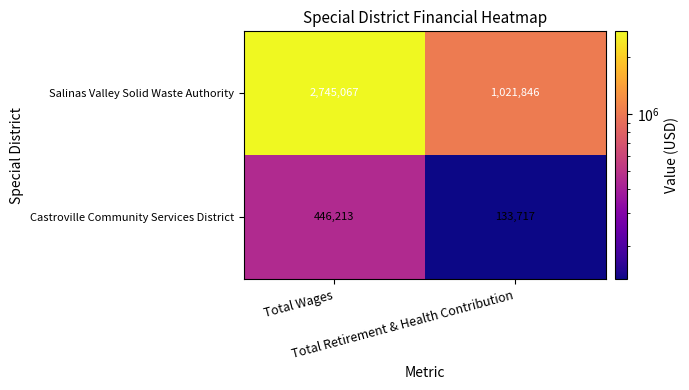

At which category is the sum across all series the highest?

Total Wages